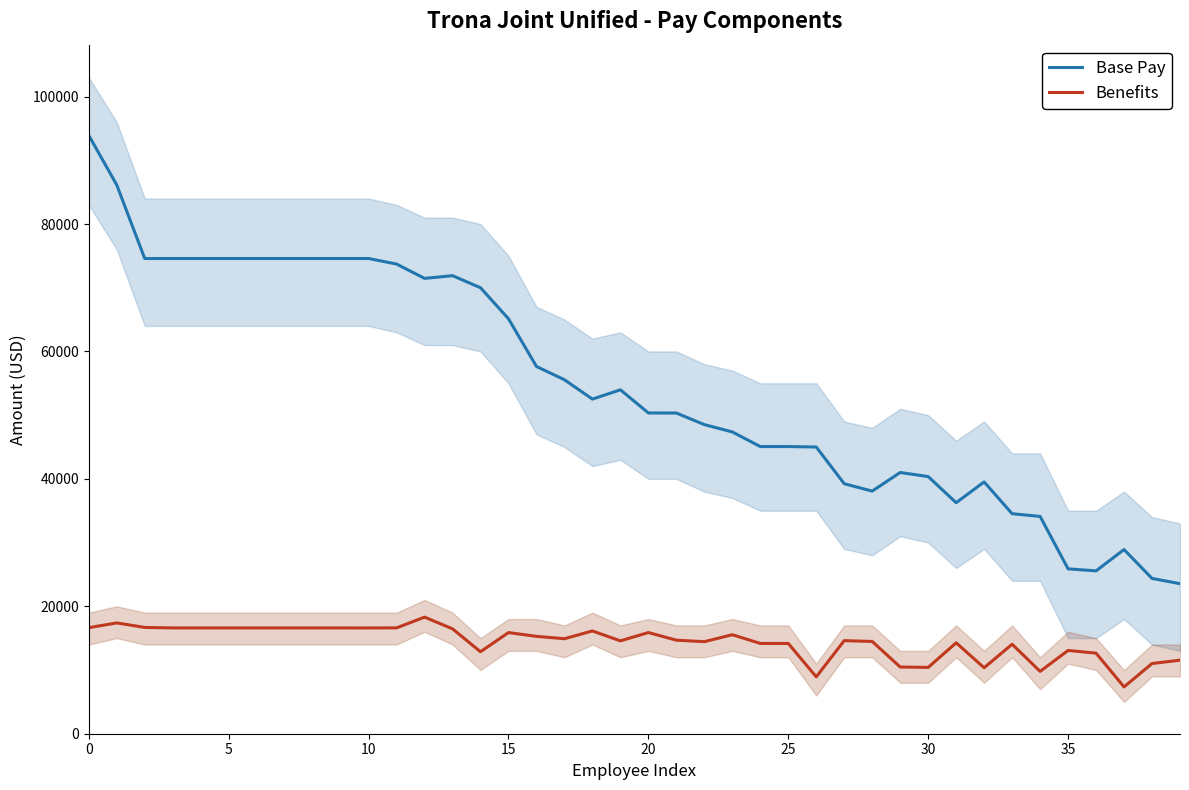

Is the value of Base Pay at 23 greater than the value of Benefits at 30?

Yes